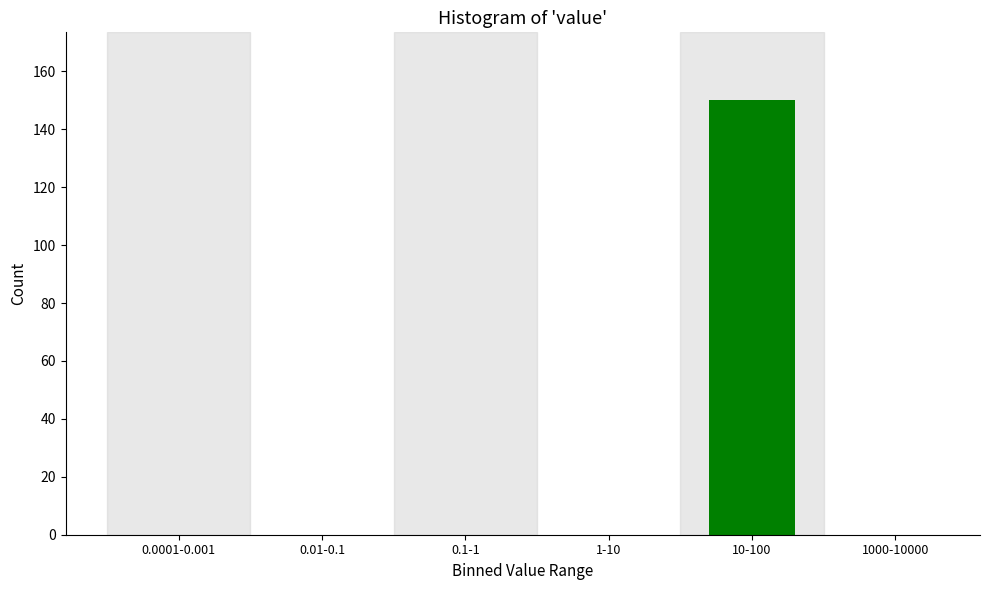

Reading left to right, what are all the values shown in this chart?

0.0001-0.001=0	0.01-0.1=0	0.1-1=0	1-10=0	10-100=150	1000-10000=0